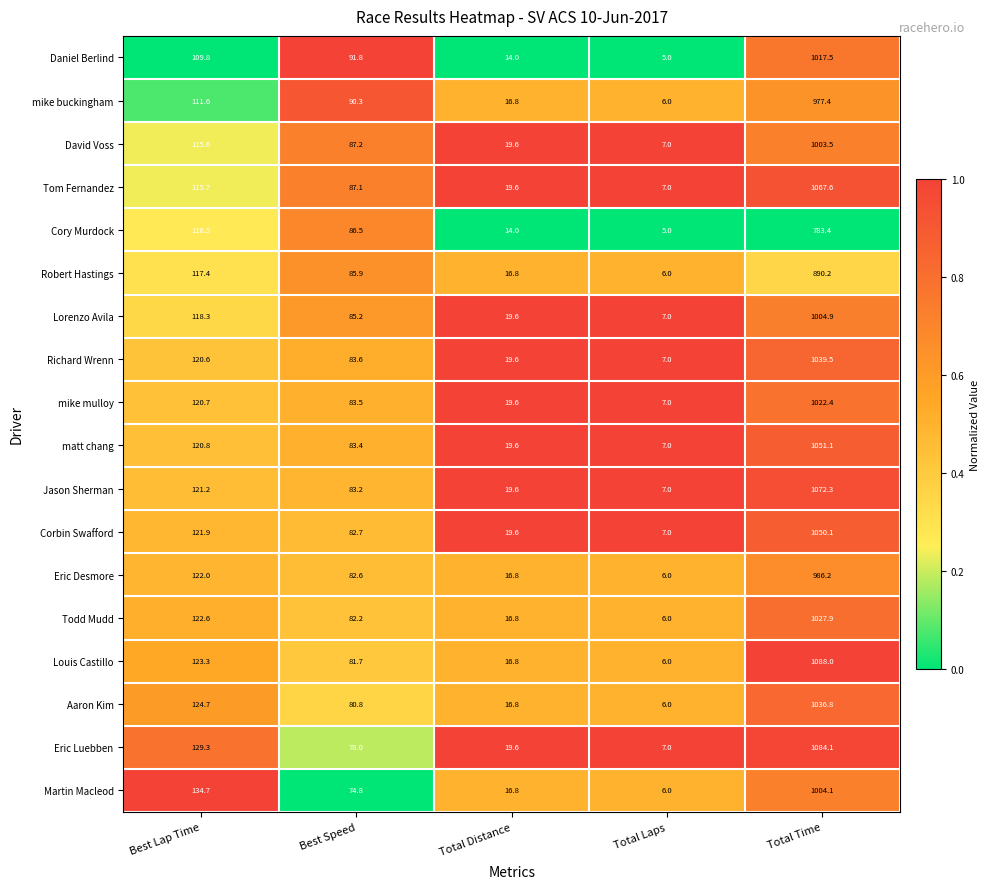

List the labels in order of Aaron Kim value, largest first.

Total Time, Best Lap Time, Best Speed, Total Distance, Total Laps